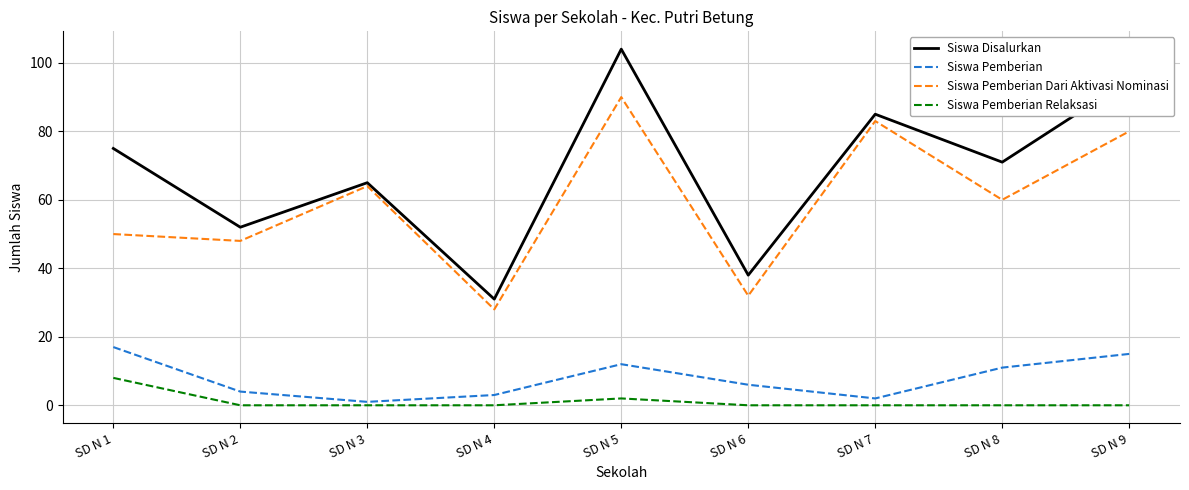

True or false: Siswa Pemberian Dari Aktivasi Nominasi and Siswa Disalurkan intersect in this chart.

False